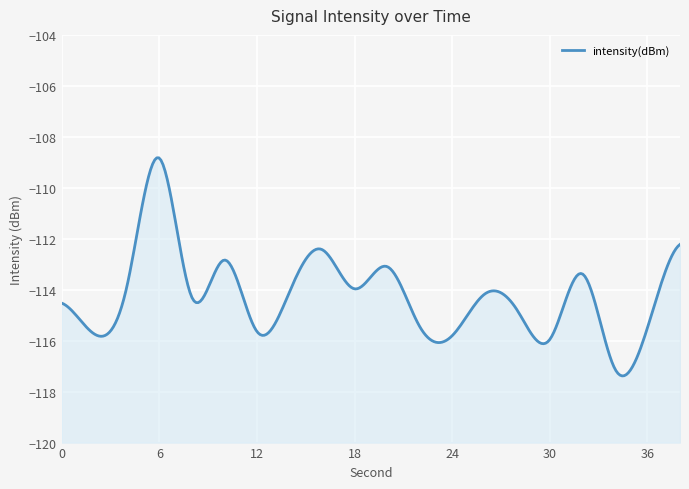

Reading left to right, transcribe all the data shown in this chart.

-114.5	-115.7	-113.9	-108.8	-114.3	-112.8	-115.6	-114.1	-112.4	-114.0	-113.1	-115.4	-115.8	-114.2	-114.8	-116.0	-113.4	-117.1	-115.5	-112.2